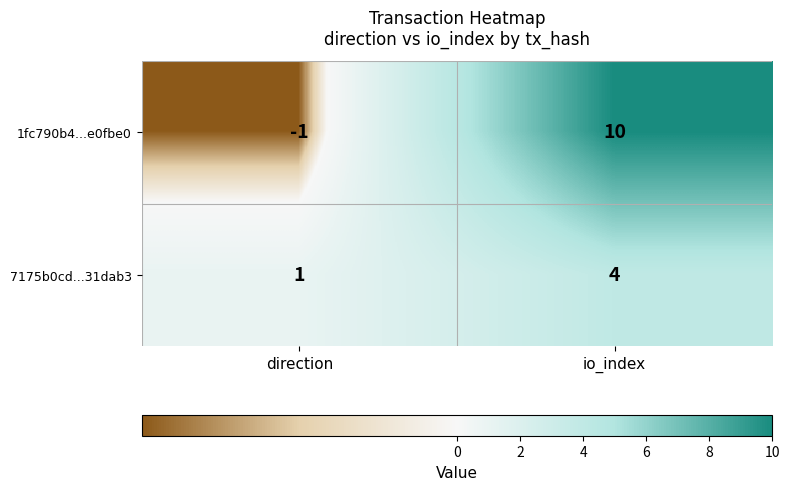

The 1fc790b4...e0fbe0 series shows 5 at io_index. True or false?

False